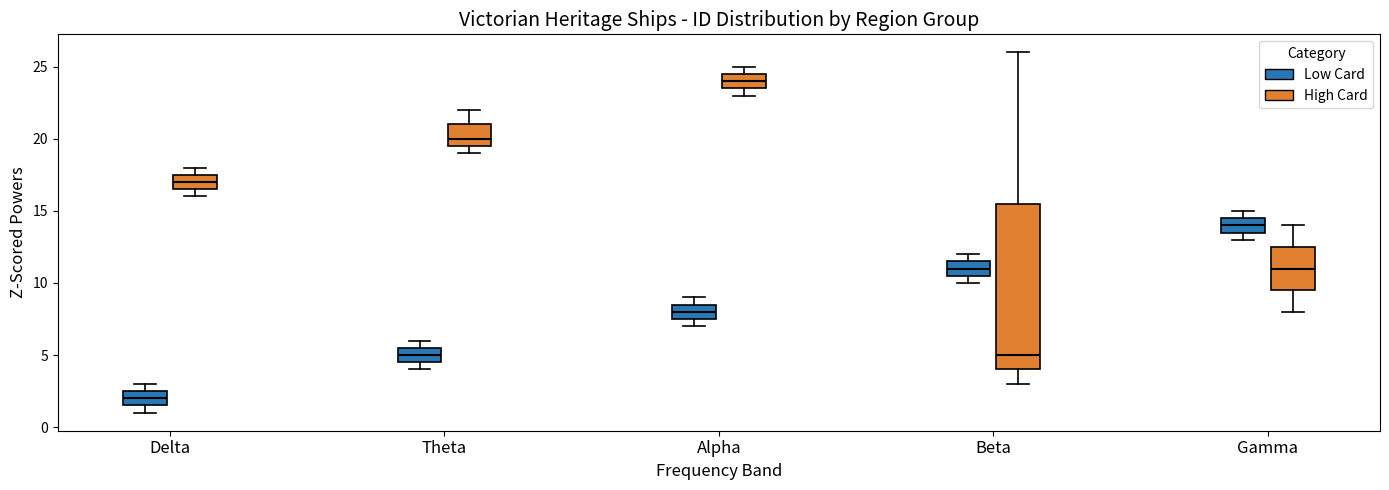

Reading left to right, transcribe this box plot: for each box, give where its median line is, the range the box spans, and where its two whiskers end, as read against the y-axis. The values are not printed on the chart, so give them approximately, as read against the axis.

Delta (Low Card): median 2.0, box 1.5 to 2.5, whiskers 1.0 to 3.0
Delta (High Card): median 17.0, box 16.5 to 17.5, whiskers 16.0 to 18.0
Theta (Low Card): median 5.0, box 4.5 to 5.5, whiskers 4.0 to 6.0
Theta (High Card): median 20.0, box 19.5 to 21.0, whiskers 19.0 to 22.0
Alpha (Low Card): median 8.0, box 7.5 to 8.5, whiskers 7.0 to 9.0
Alpha (High Card): median 24.0, box 23.5 to 24.5, whiskers 23.0 to 25.0
Beta (Low Card): median 11.0, box 10.5 to 11.5, whiskers 10.0 to 12.0
Beta (High Card): median 5.0, box 4.0 to 15.5, whiskers 3.0 to 26.0
Gamma (Low Card): median 14.0, box 13.5 to 14.5, whiskers 13.0 to 15.0
Gamma (High Card): median 11.0, box 9.5 to 12.5, whiskers 8.0 to 14.0